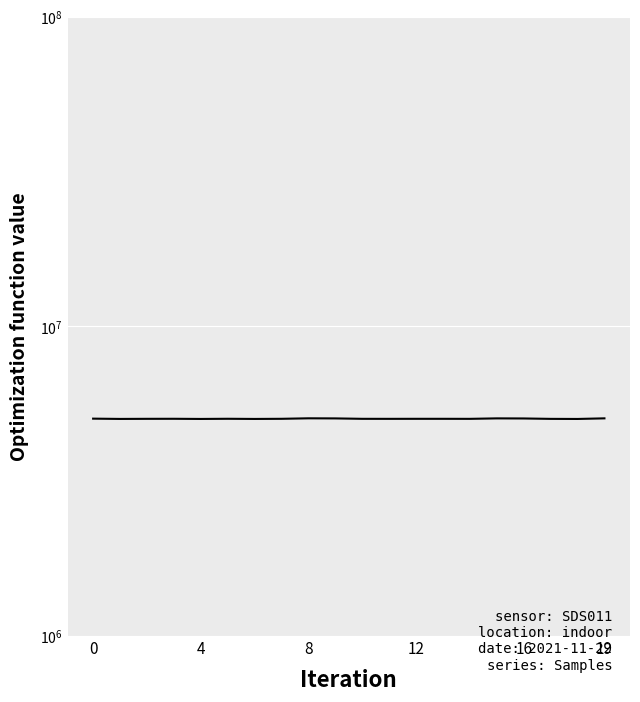

True or false: the data shows 2528117 at 15.

False